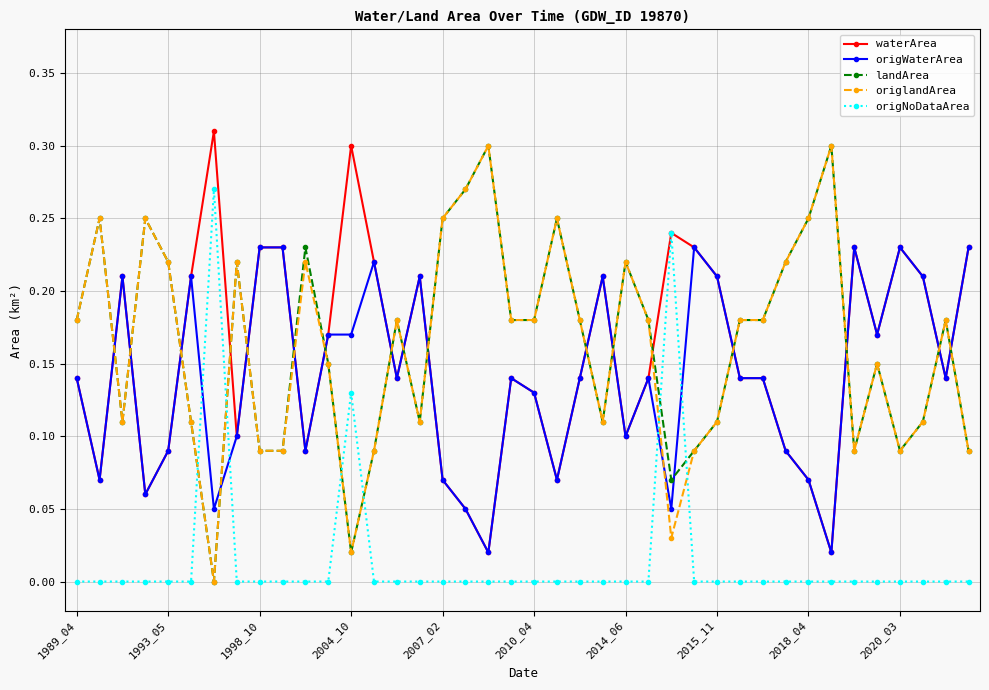

True or false: origNoDataArea has more than 2 points higher than both neighbors.

True